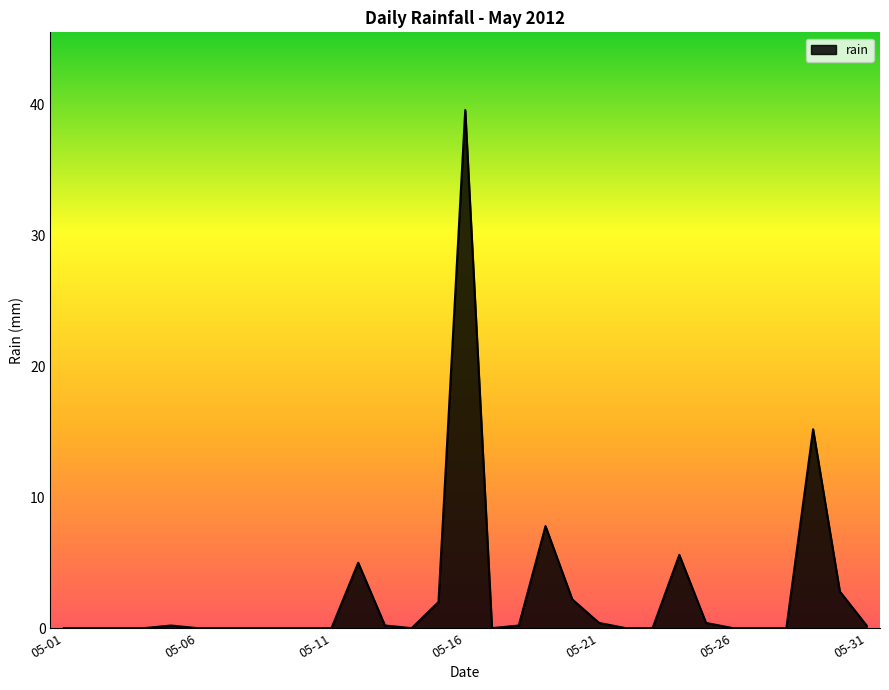

What is the greatest value displayed?

39.6